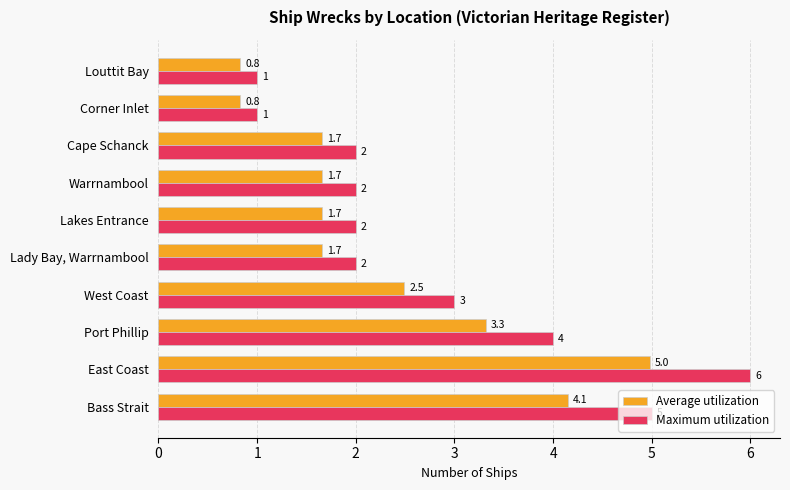

What is the sum of the Maximum utilization values at Cape Schanck and Corner Inlet?

3.0